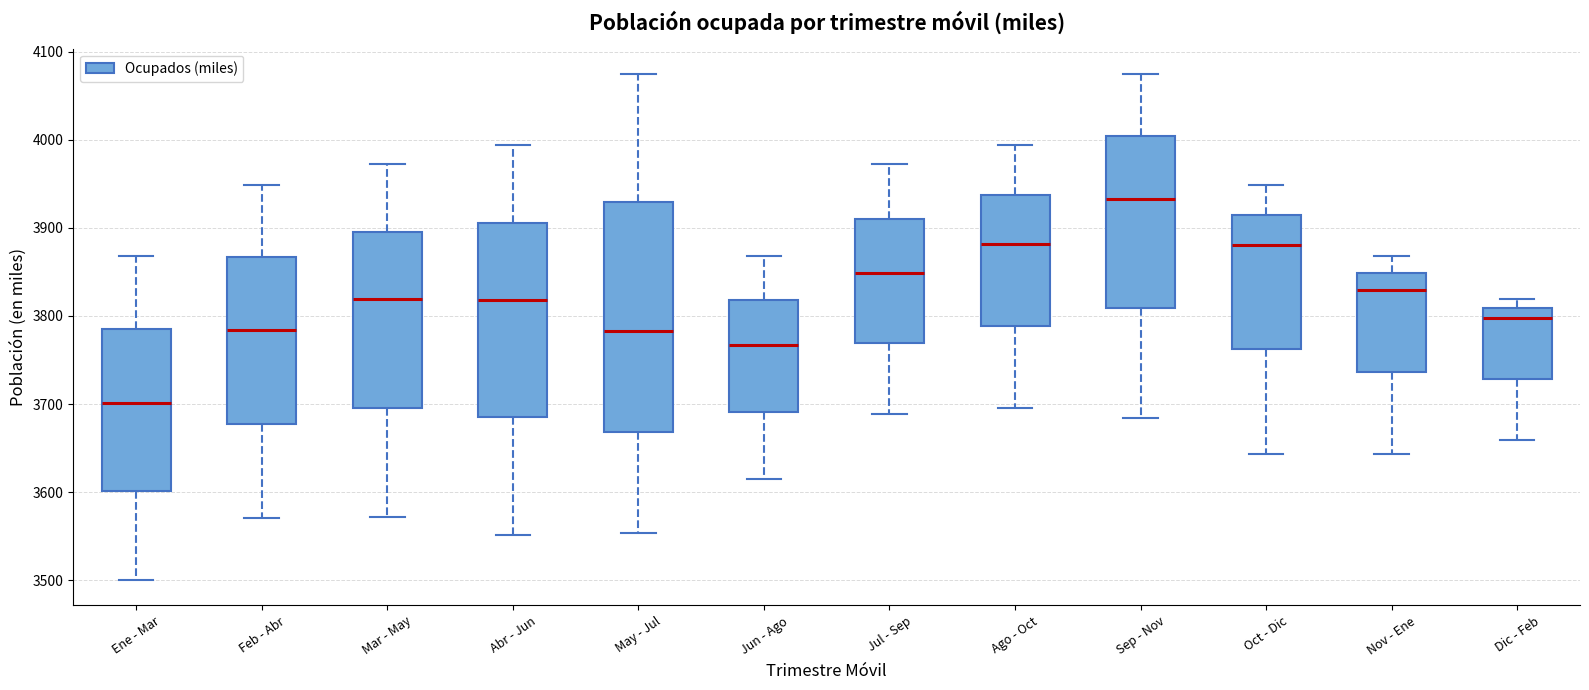

Which box's median line is the lowest?

Ene - Mar